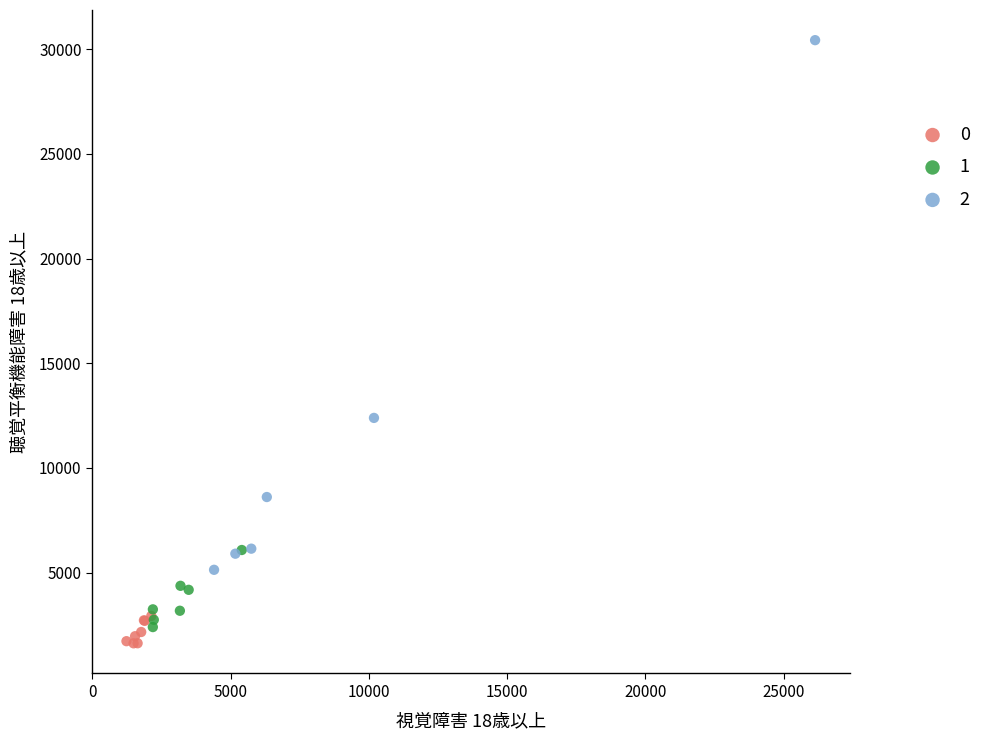

Which series contains the highest Y value?

2